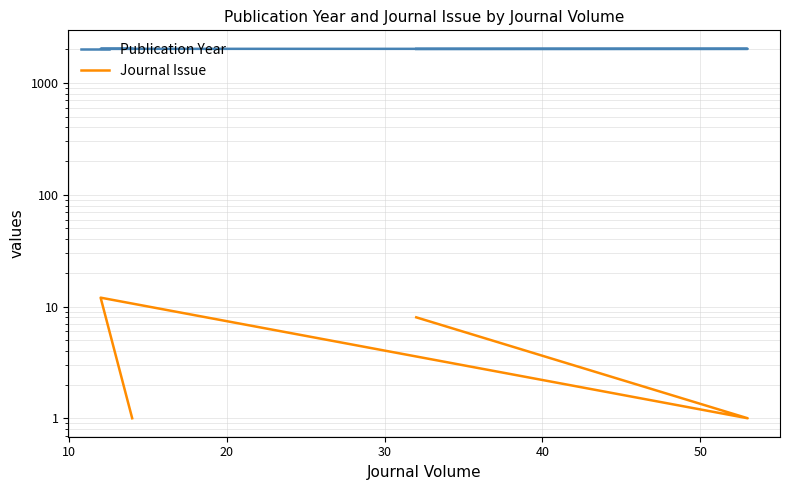

How many values in the Publication Year series exceed 2023?

1